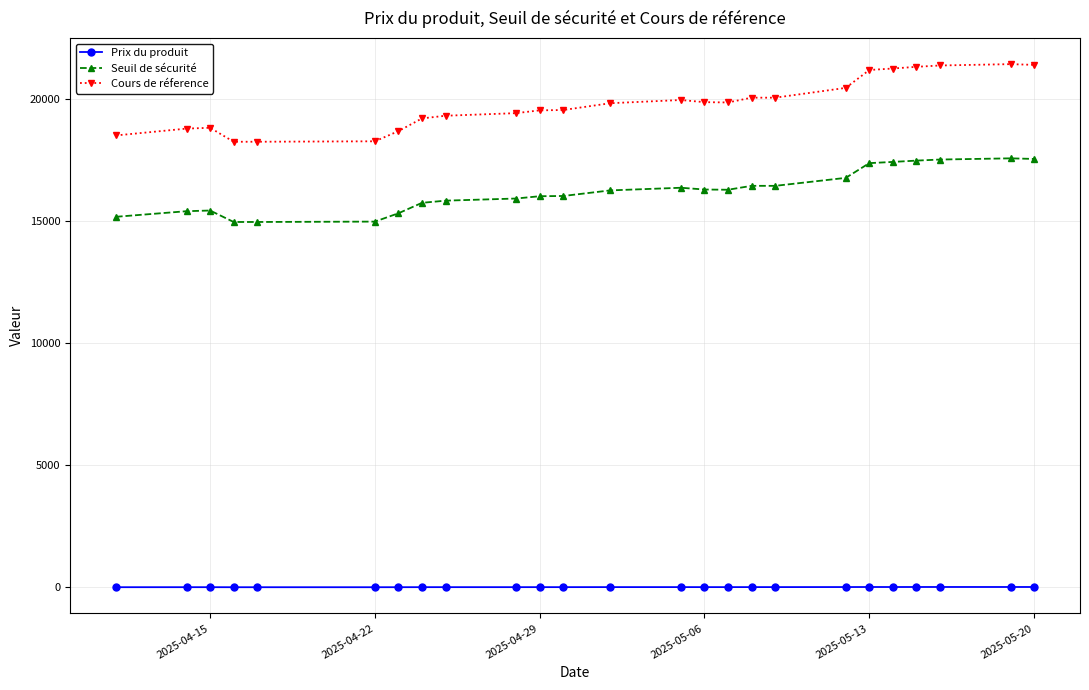

In Cours de réference, how many points are higher than both neighbors (excluding endpoints)?

4